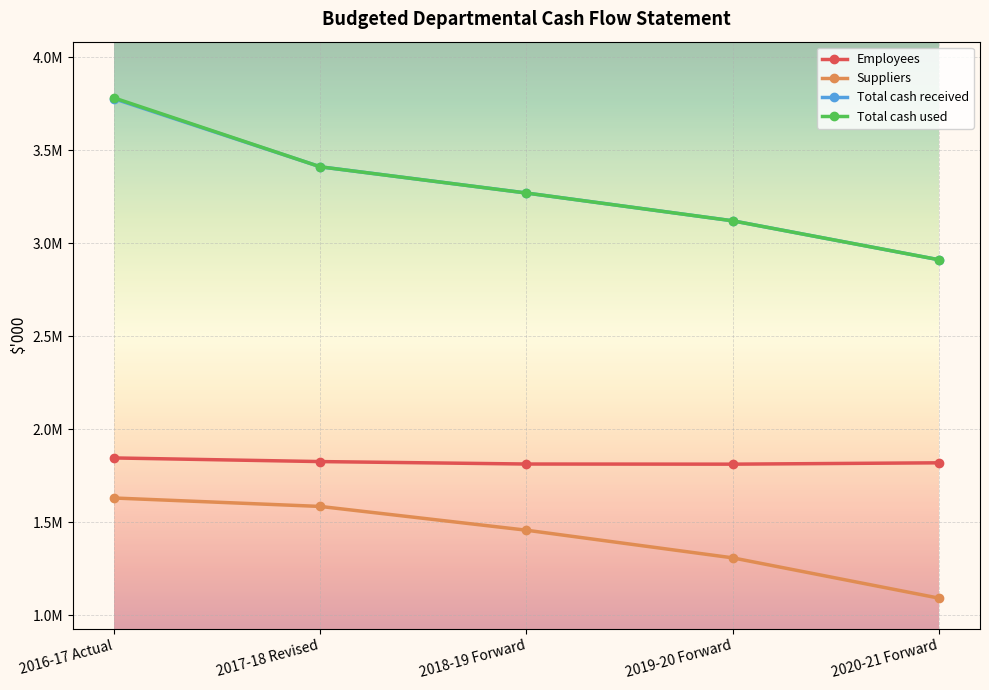

What is the sum of the Suppliers values at 2017-18 Revised and 2016-17 Actual?

3215464